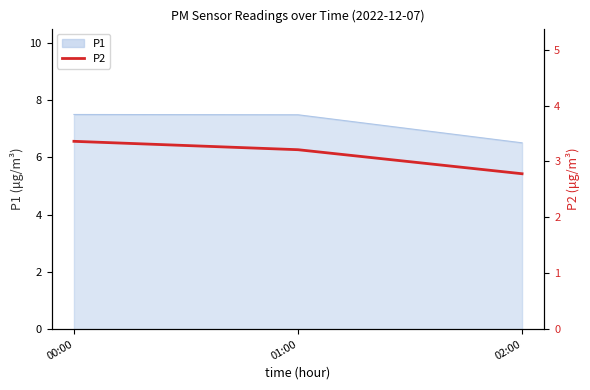

How many data points does each series have?

3